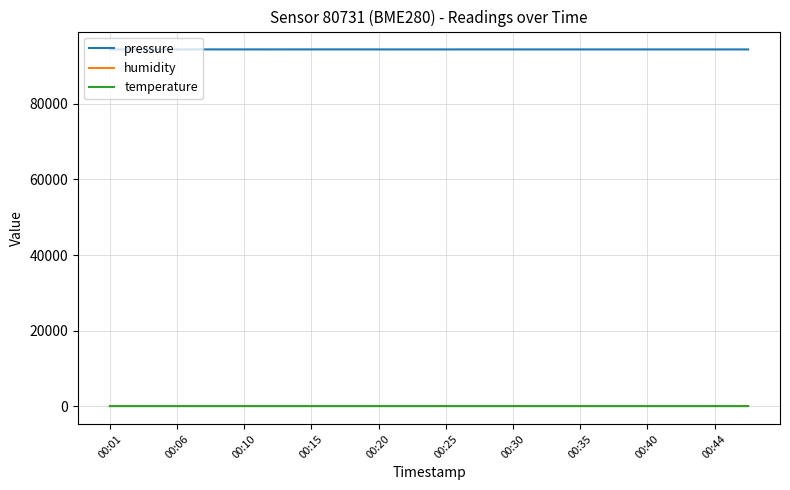

Which series has the largest range (max minus min)?

pressure